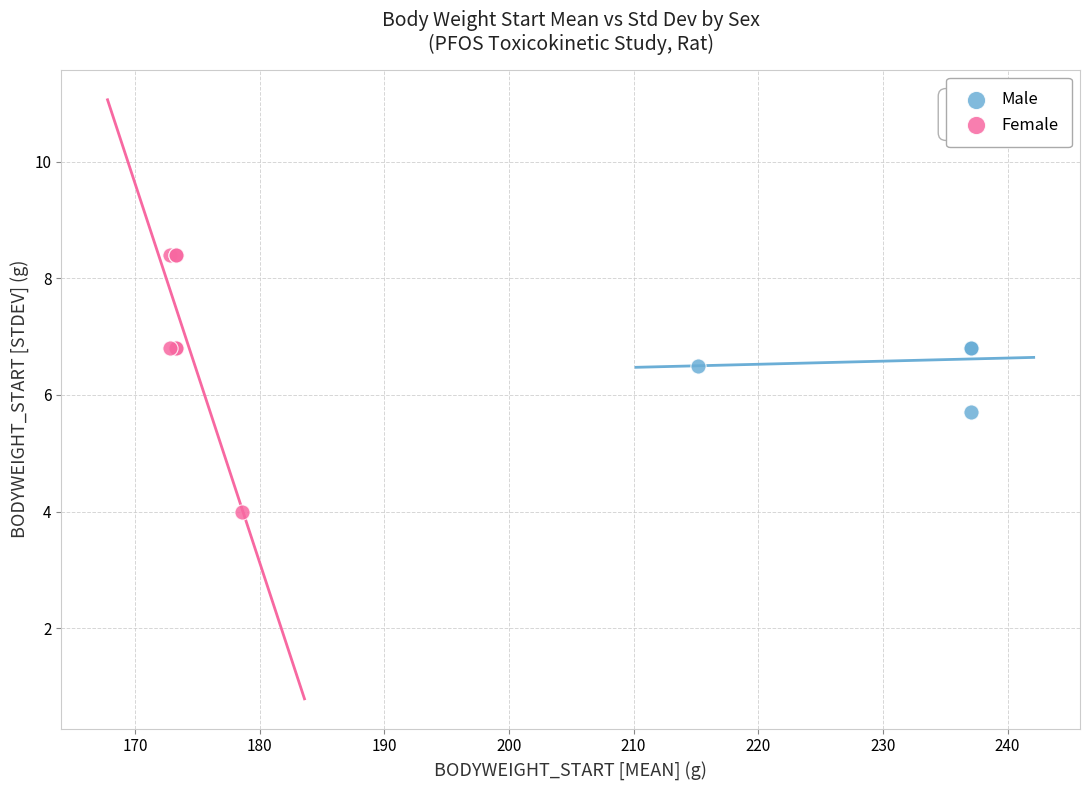

Which series contains the lowest Y value?

Female